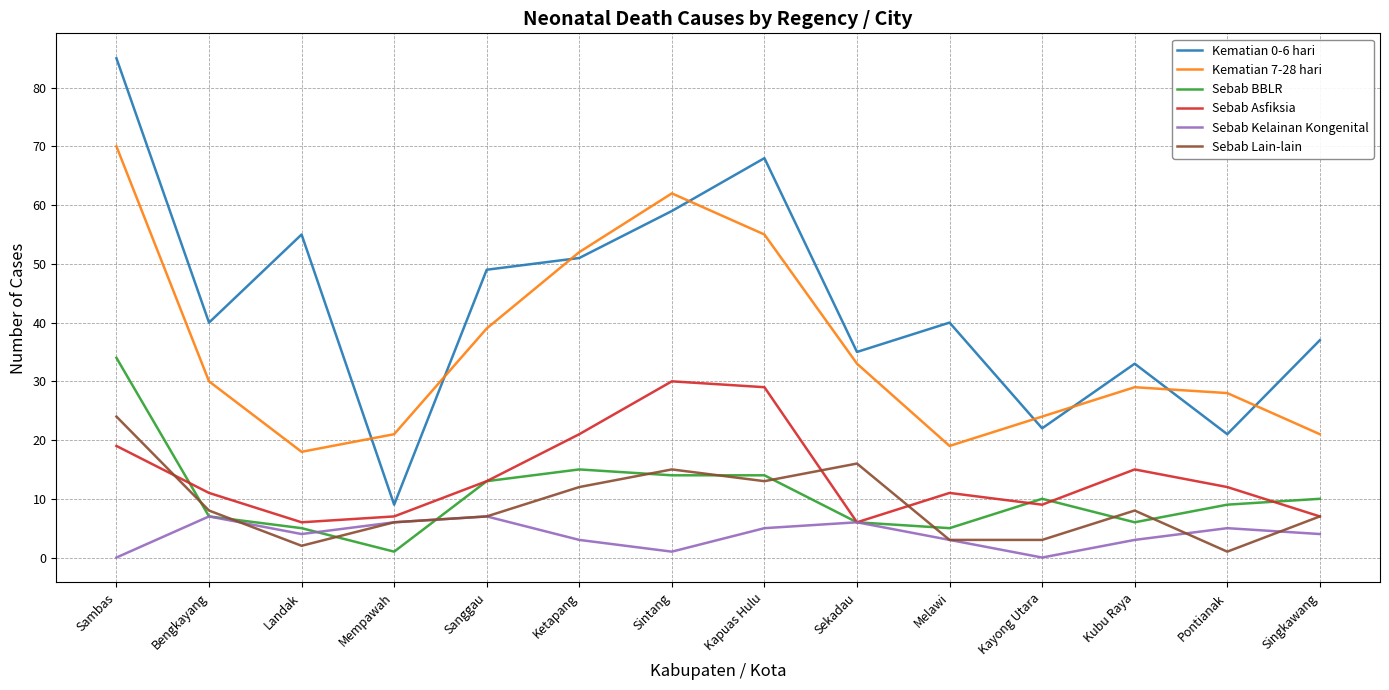

What is the difference between the highest and lowest values at Sanggau?

42